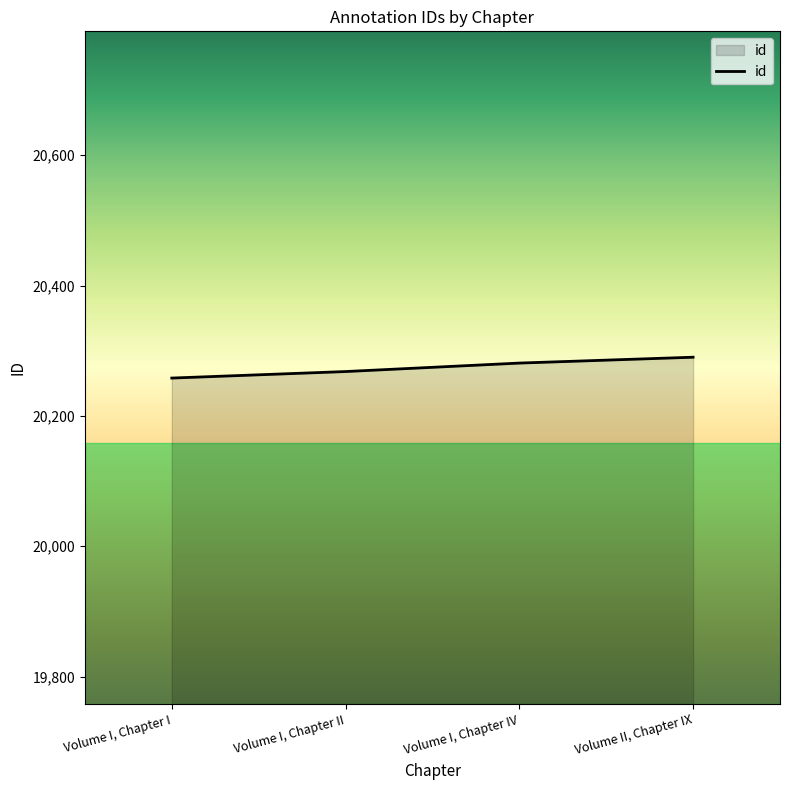

Reading left to right, transcribe all the data shown in this chart.

Volume I, Chapter I=20258	Volume I, Chapter II=20268	Volume I, Chapter IV=20281	Volume II, Chapter IX=20290